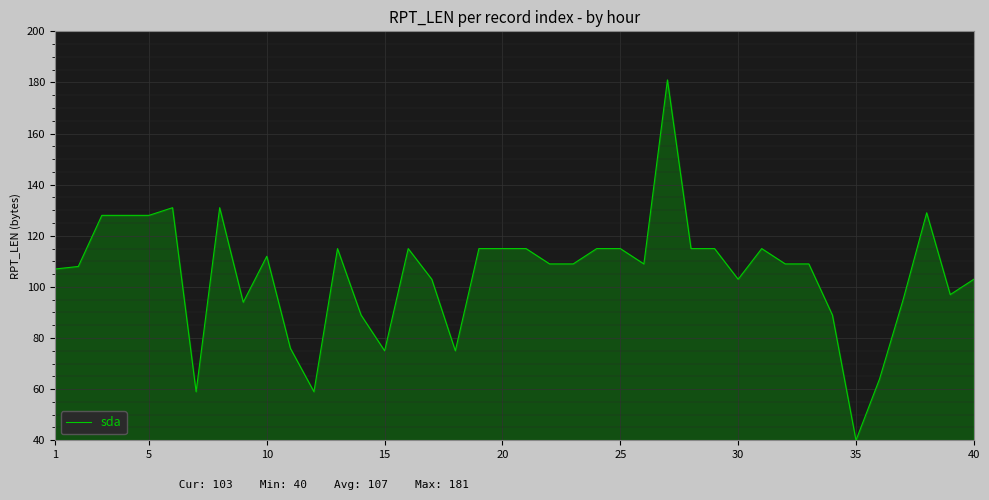

What is the smallest value displayed?

40